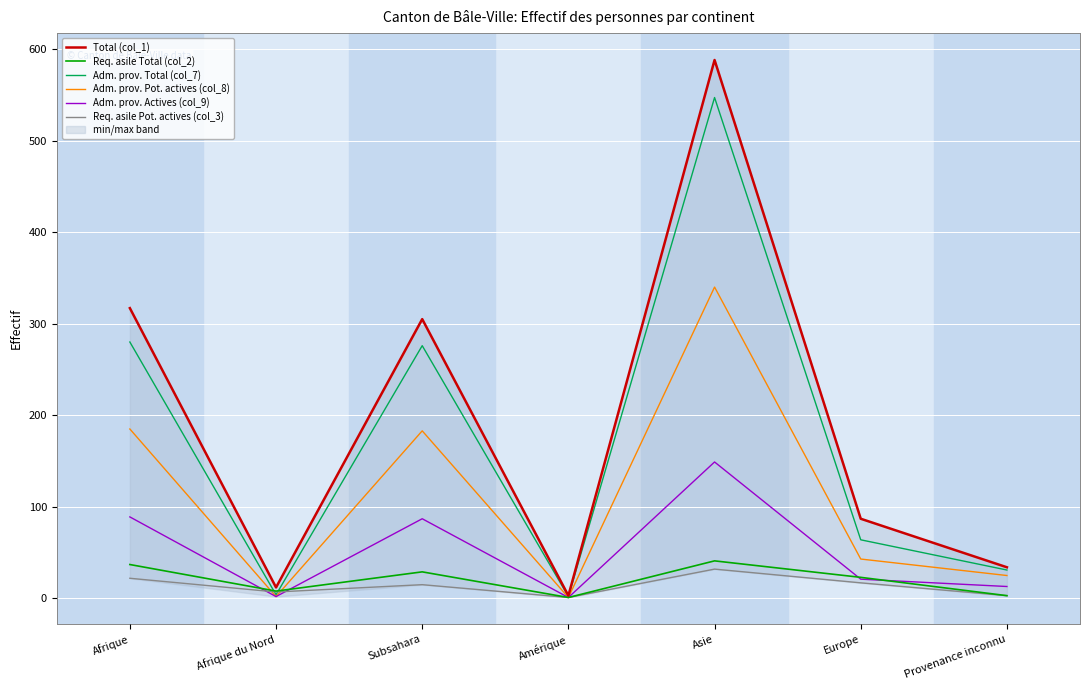

Which series has the widest spread of values?

Total (col_1)